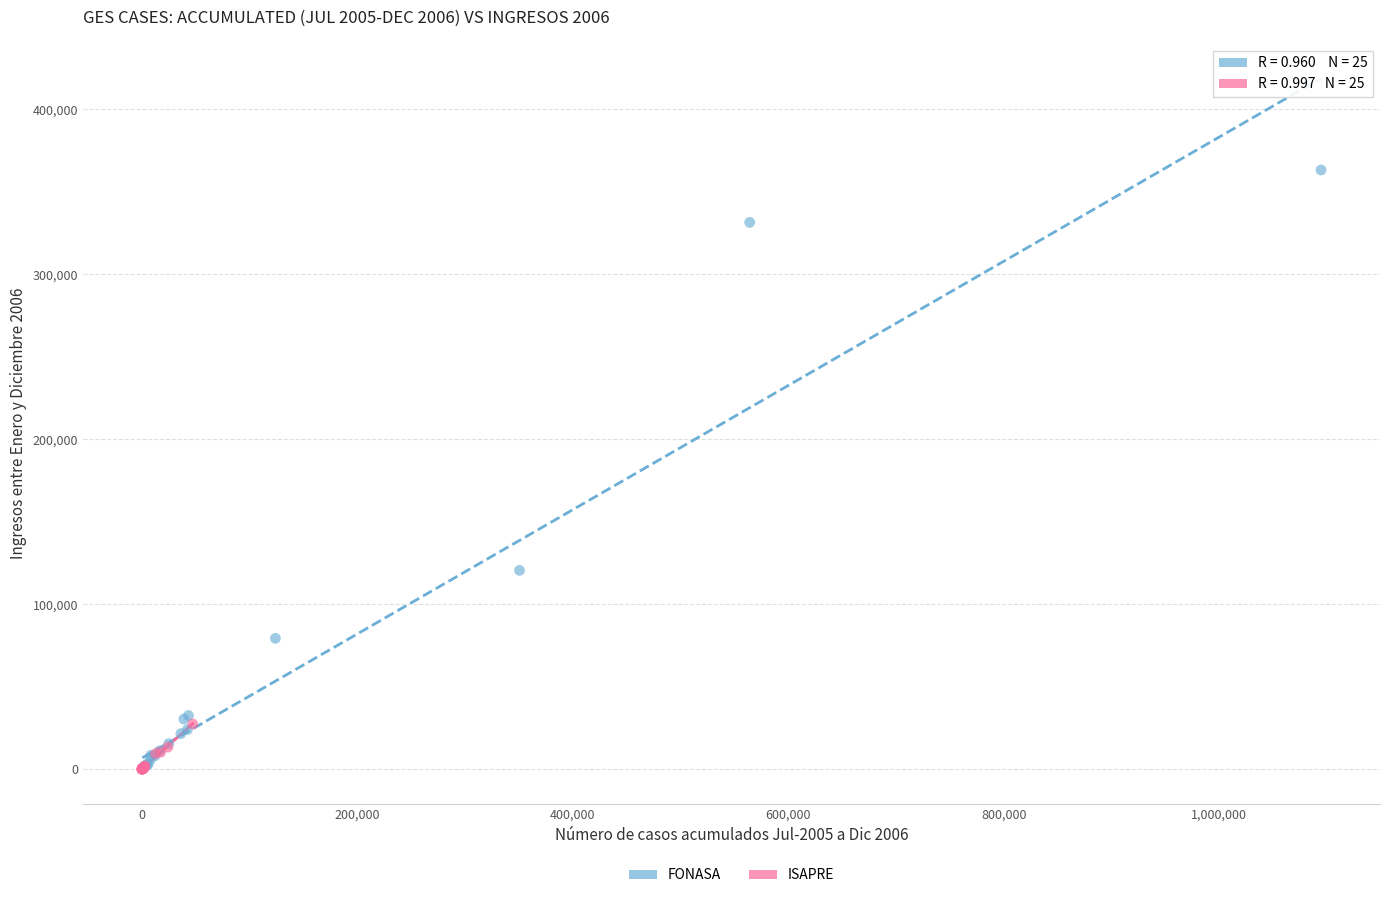

Which series has the largest Y range (max minus min)?

FONASA